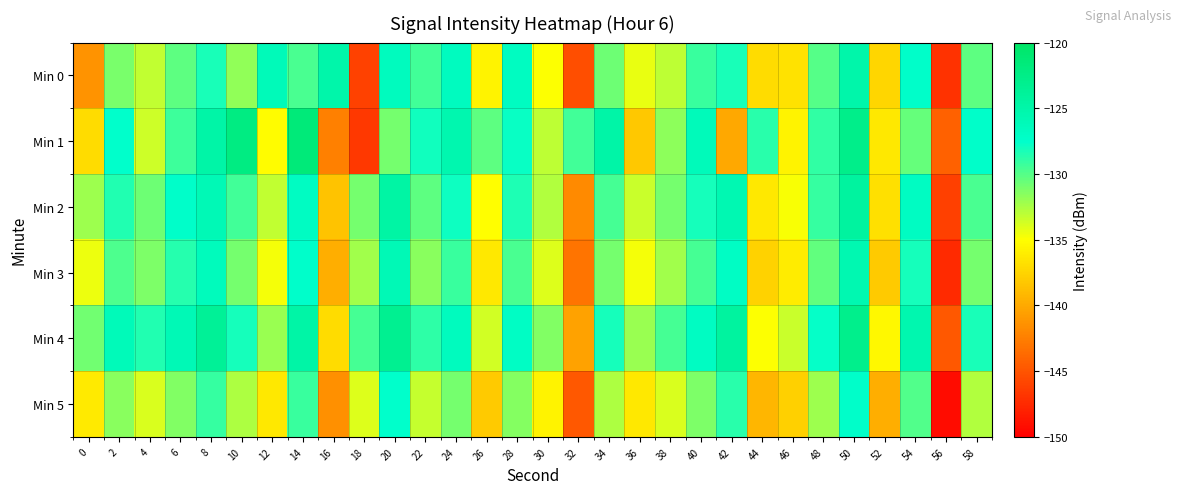

Reading left to right, transcribe all the data shown in this chart.

Min 0: 0=-141.2	2=-131.1	4=-133.2	6=-130.2	8=-128.2	10=-131.7	12=-126.2	14=-129.7	16=-125.1	18=-146.1	20=-126.5	22=-129.4	24=-126.6	26=-135.7	28=-126.8	30=-134.9	32=-145.4	34=-130.7	36=-134.3	38=-133.1	40=-129.1	42=-128.3	44=-137.1	46=-136.7	48=-130.0	50=-125.1	52=-137.4	54=-127.4	56=-147.0	58=-130.2
Min 1: 0=-137.0	2=-127.6	4=-133.5	6=-129.3	8=-124.8	10=-122.1	12=-135.1	14=-121.5	16=-142.5	18=-146.6	20=-131.0	22=-128.0	24=-125.5	26=-130.2	28=-127.8	30=-133.1	32=-129.4	34=-124.9	36=-138.2	38=-131.7	40=-126.3	42=-140.1	44=-128.7	46=-135.6	48=-129.0	50=-122.8	52=-136.4	54=-130.5	56=-144.2	58=-127.3
Min 2: 0=-132.1	2=-128.5	4=-130.7	6=-127.3	8=-125.9	10=-129.4	12=-133.2	14=-126.8	16=-138.5	18=-131.0	20=-124.6	22=-130.3	24=-127.9	26=-135.1	28=-128.4	30=-132.7	32=-141.8	34=-129.6	36=-133.4	38=-130.9	40=-128.2	42=-125.7	44=-136.3	46=-134.8	48=-129.1	50=-124.3	52=-136.8	54=-126.9	56=-146.2	58=-129.7
Min 3: 0=-134.5	2=-129.8	4=-131.2	6=-128.6	8=-126.4	10=-130.9	12=-134.7	14=-127.5	16=-139.8	18=-132.3	20=-125.9	22=-131.6	24=-129.2	26=-136.4	28=-129.7	30=-134.0	32=-143.1	34=-130.9	36=-134.7	38=-132.2	40=-129.5	42=-127.0	44=-137.6	46=-136.1	48=-130.4	50=-125.6	52=-138.1	54=-128.2	56=-147.5	58=-131.0
Min 4: 0=-130.8	2=-126.1	4=-128.5	6=-125.9	8=-123.7	10=-128.2	12=-132.0	14=-124.8	16=-137.1	18=-129.6	20=-123.2	22=-128.9	24=-126.5	26=-133.7	28=-127.0	30=-131.3	32=-140.4	34=-128.2	36=-132.0	38=-129.5	40=-126.8	42=-124.3	44=-134.9	46=-133.4	48=-127.7	50=-122.9	52=-135.4	54=-125.5	56=-144.8	58=-128.3
Min 5: 0=-136.2	2=-131.5	4=-133.9	6=-131.3	8=-129.1	10=-132.6	12=-136.4	14=-129.2	16=-141.5	18=-134.0	20=-127.6	22=-133.3	24=-130.9	26=-138.1	28=-131.4	30=-135.7	32=-144.8	34=-132.6	36=-136.4	38=-133.9	40=-131.2	42=-128.7	44=-139.3	46=-137.8	48=-132.1	50=-127.3	52=-139.8	54=-129.9	56=-149.2	58=-132.7